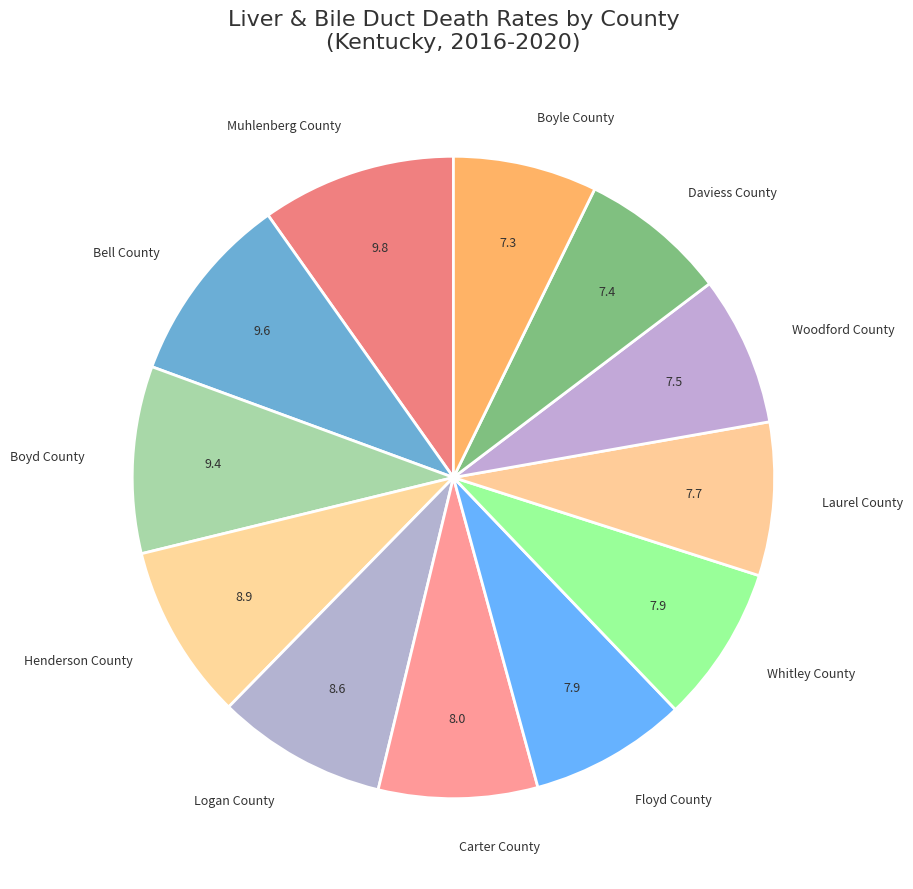

Is there any slice that represents more than half of the pie?

No